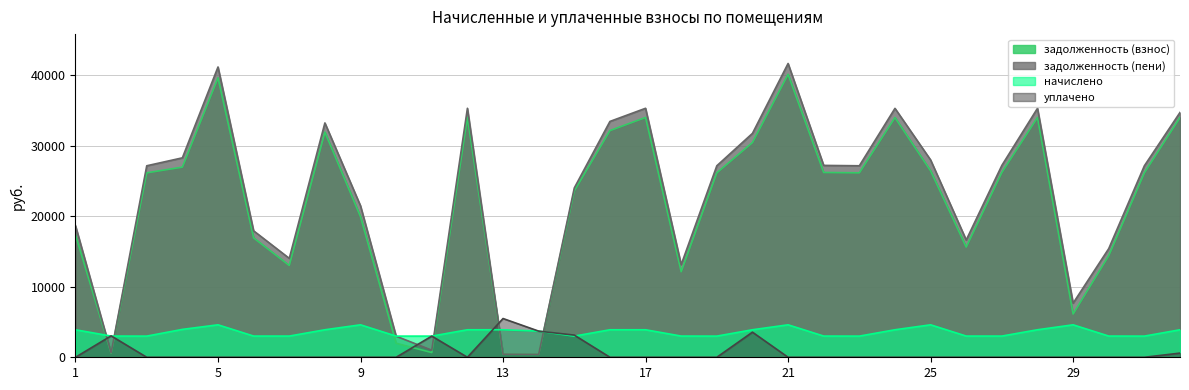

Which category has the highest value in the уплачено series?

13